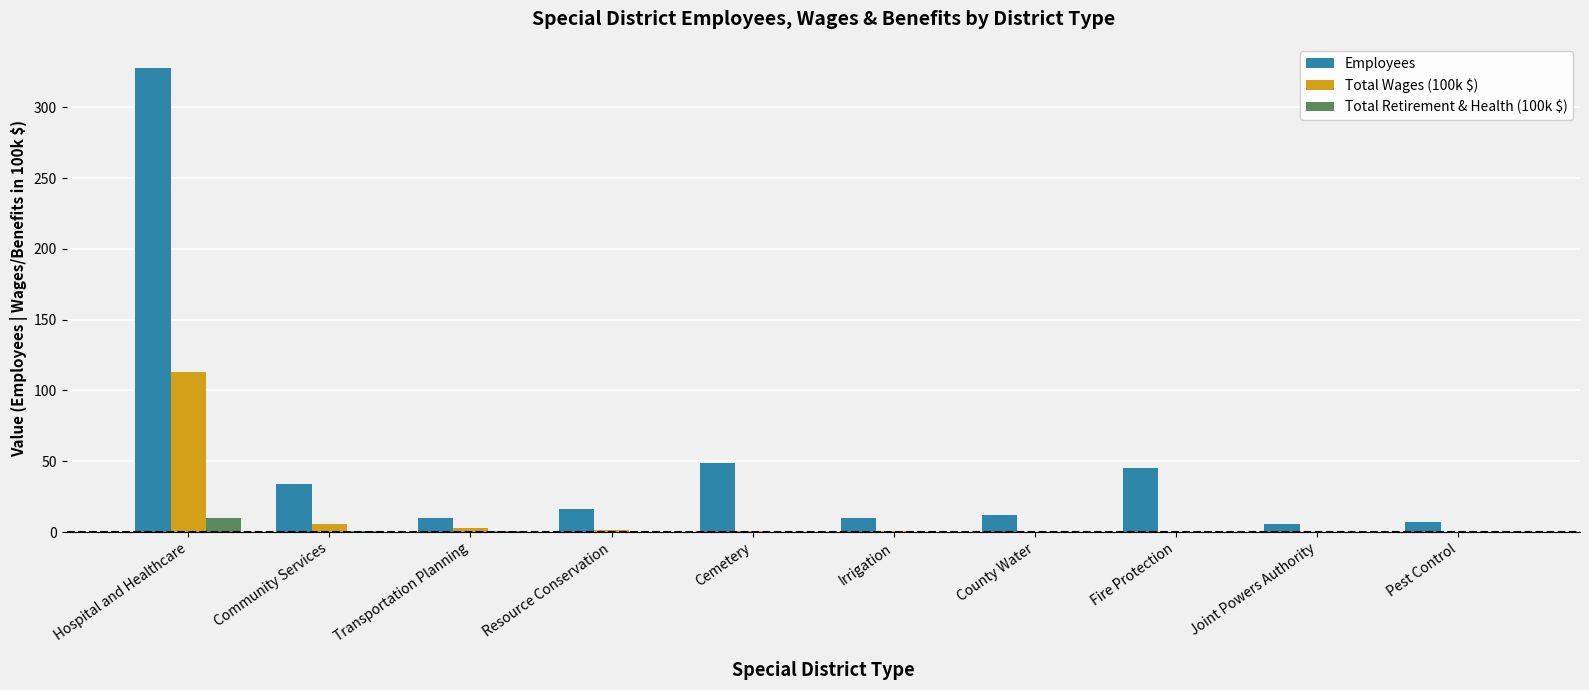

What is the sum of all Employees values?

517.0